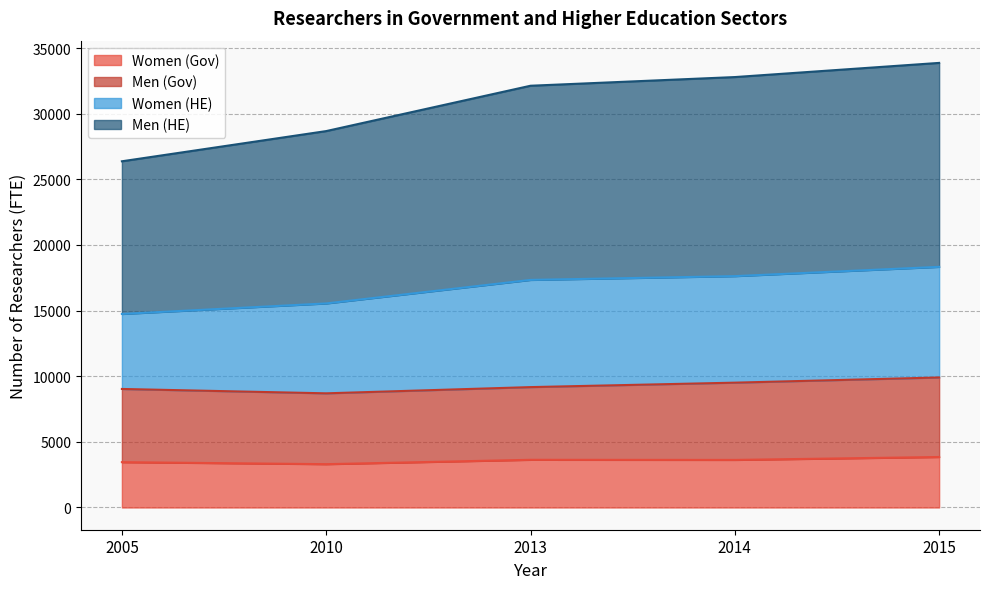

What is the average value of the Women (Gov) series?

3571.9